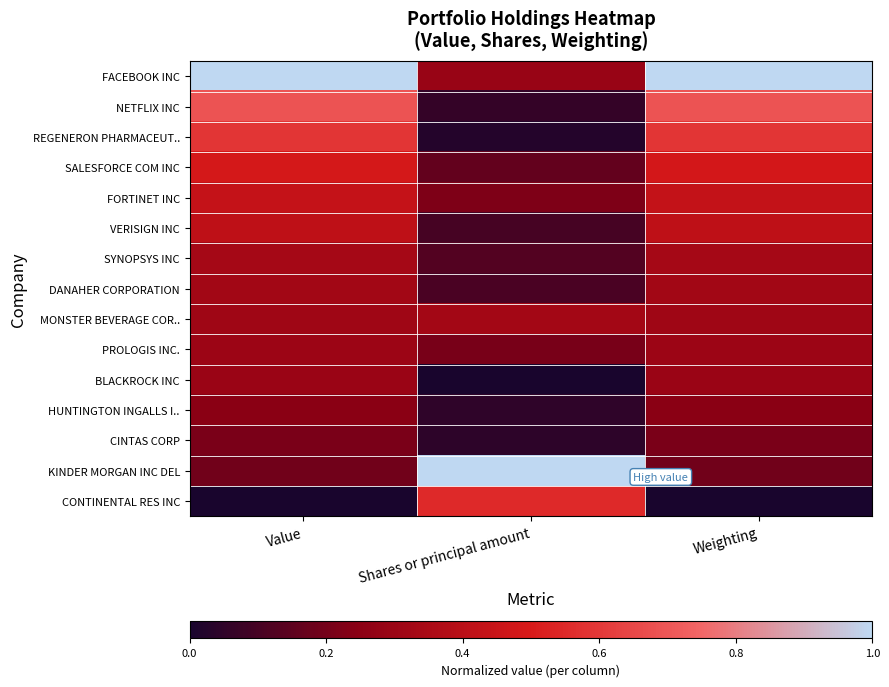

Rank the series by their maximum value, from lowest to highest.

CINTAS CORP, HUNTINGTON INGALLS I.., BLACKROCK INC, PROLOGIS INC., DANAHER CORPORATION, MONSTER BEVERAGE COR.., SYNOPSYS INC, VERISIGN INC, FORTINET INC, SALESFORCE COM INC, CONTINENTAL RES INC, REGENERON PHARMACEUT.., NETFLIX INC, FACEBOOK INC, KINDER MORGAN INC DEL